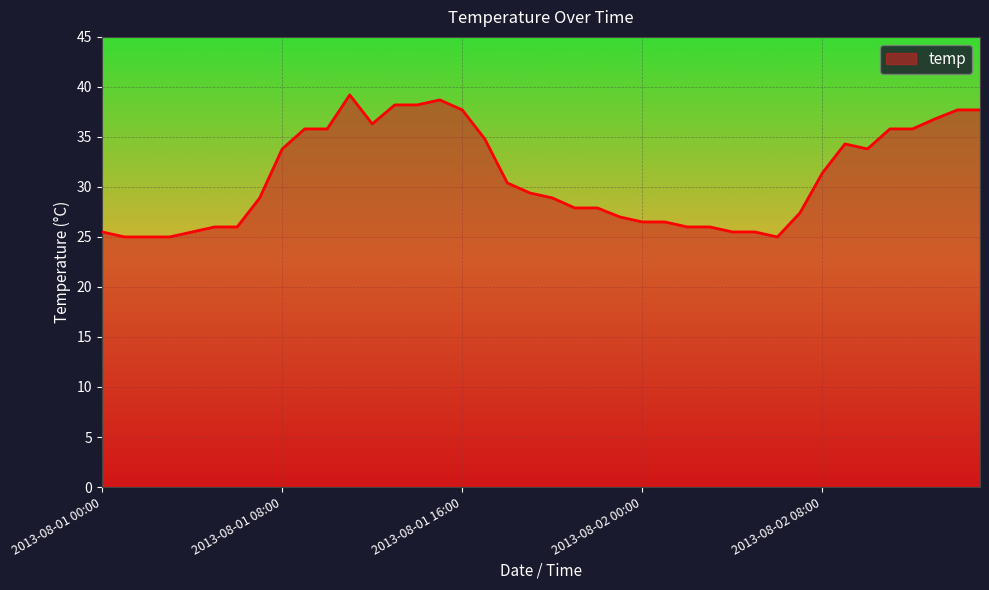

What is the difference between the maximum and minimum values?

14.2